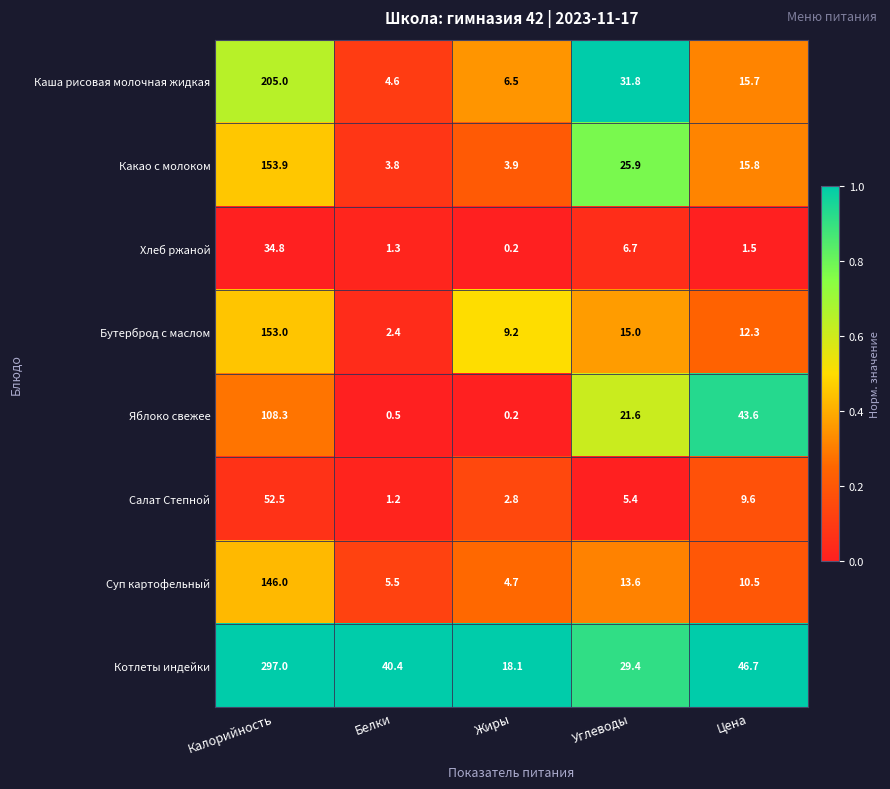

The Какао с молоком series shows 15.8 at Цена. True or false?

True